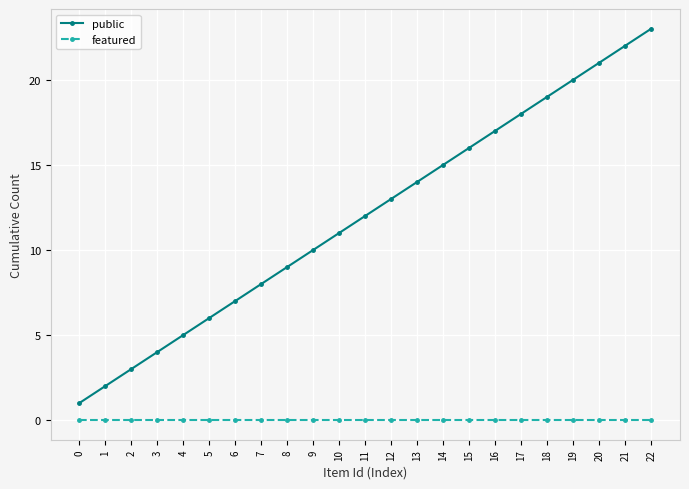

Which category has the highest value across all series?

22